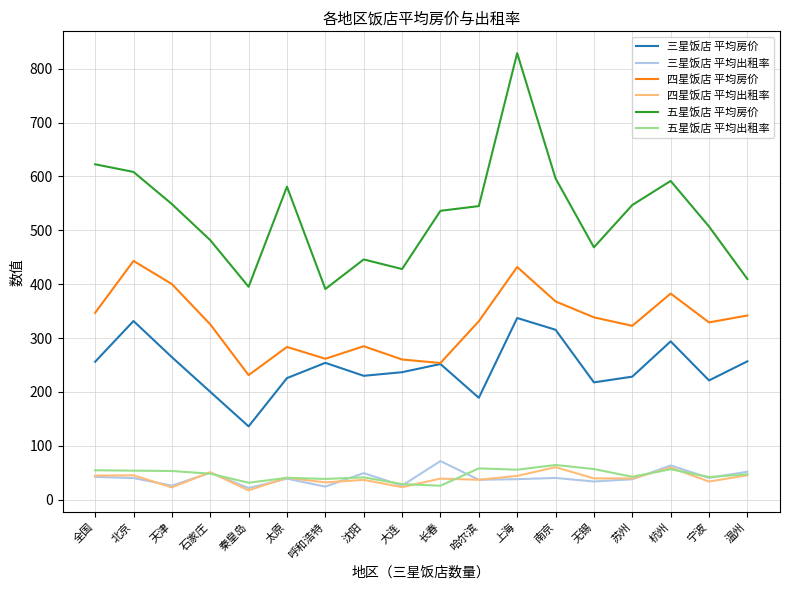

Between 无锡 and 杭州, which series saw the biggest shift?

五星饭店 平均房价